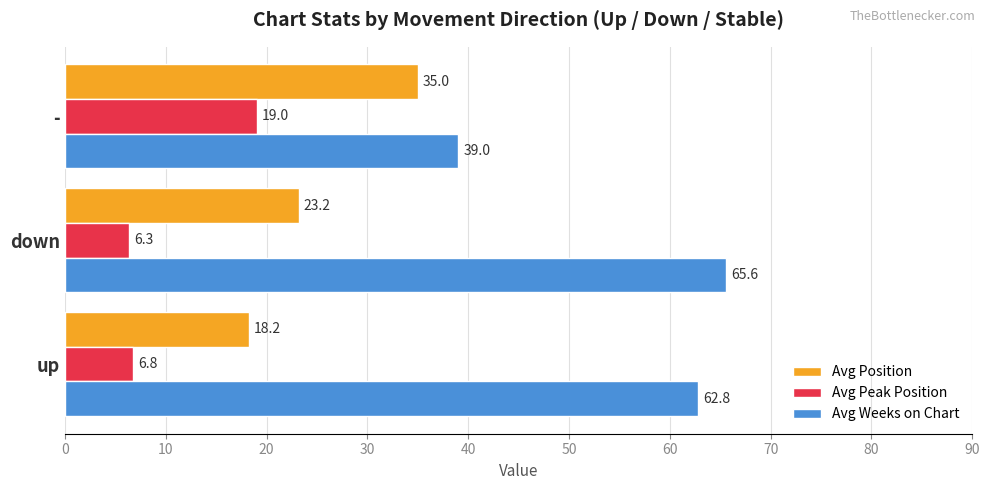

The Avg Position series shows 48.9 at -. True or false?

False